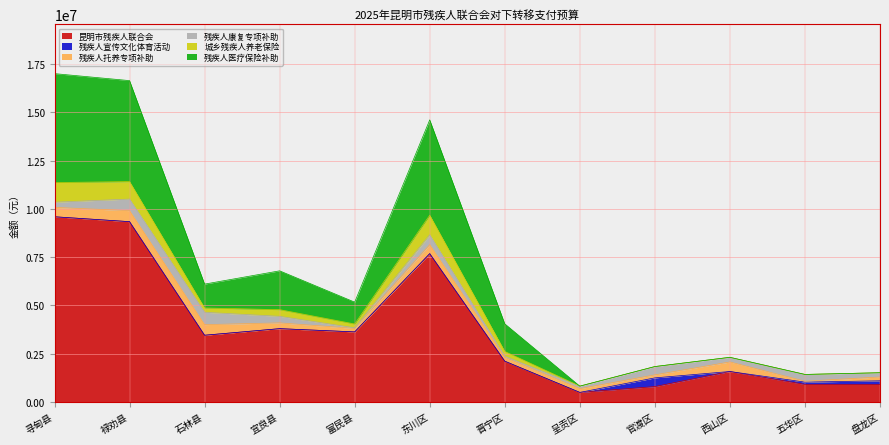

What is the total value across all series at 禄劝县?

16651736